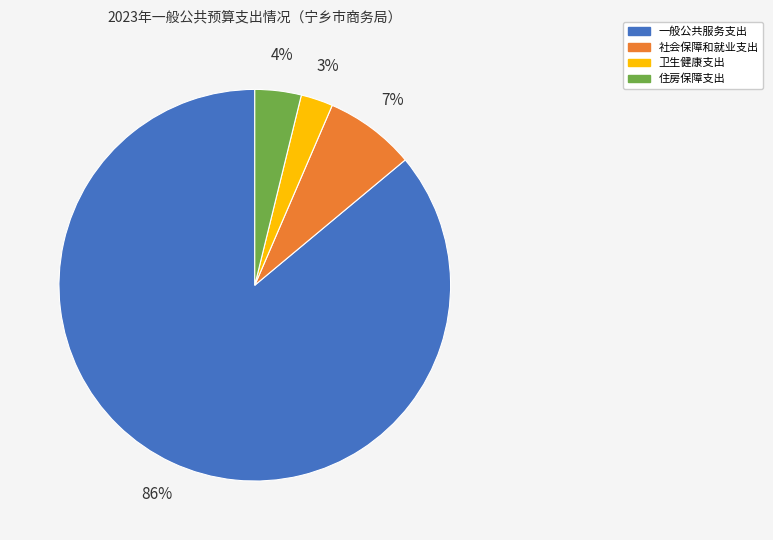

To the nearest percent, what percentage of the pie is 住房保障支出?

4%